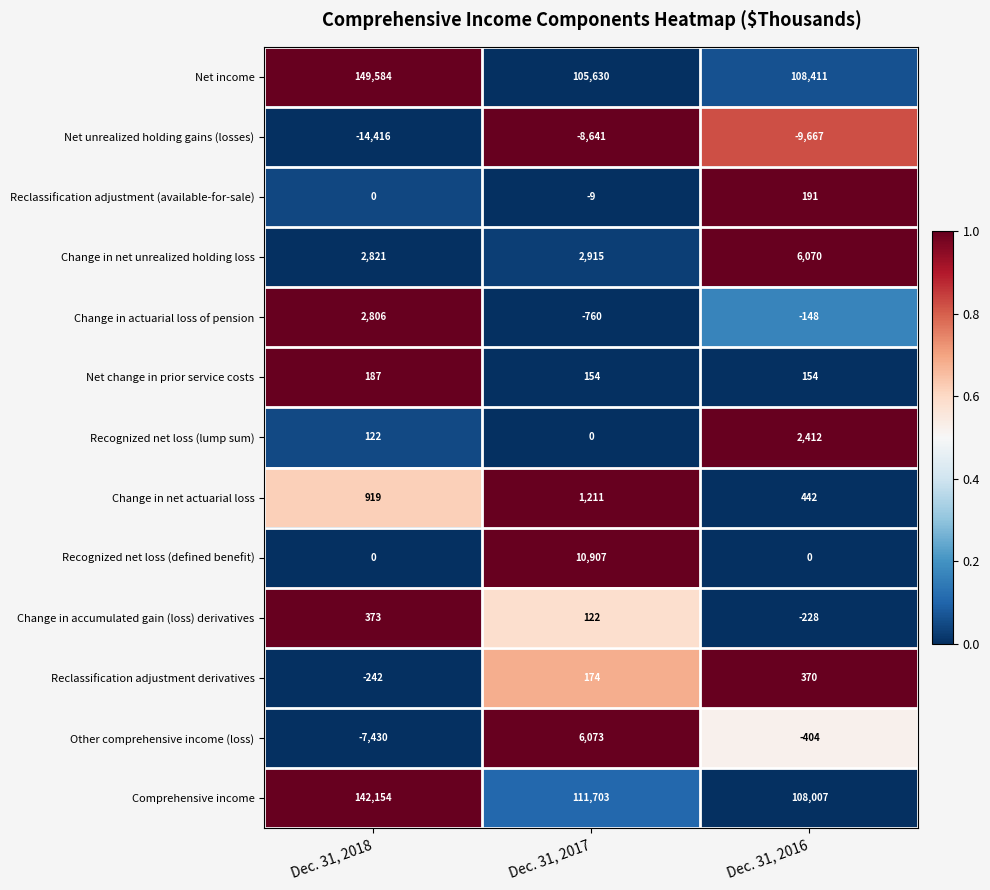

How many Change in actuarial loss of pension values are between -760 and 2806?

3